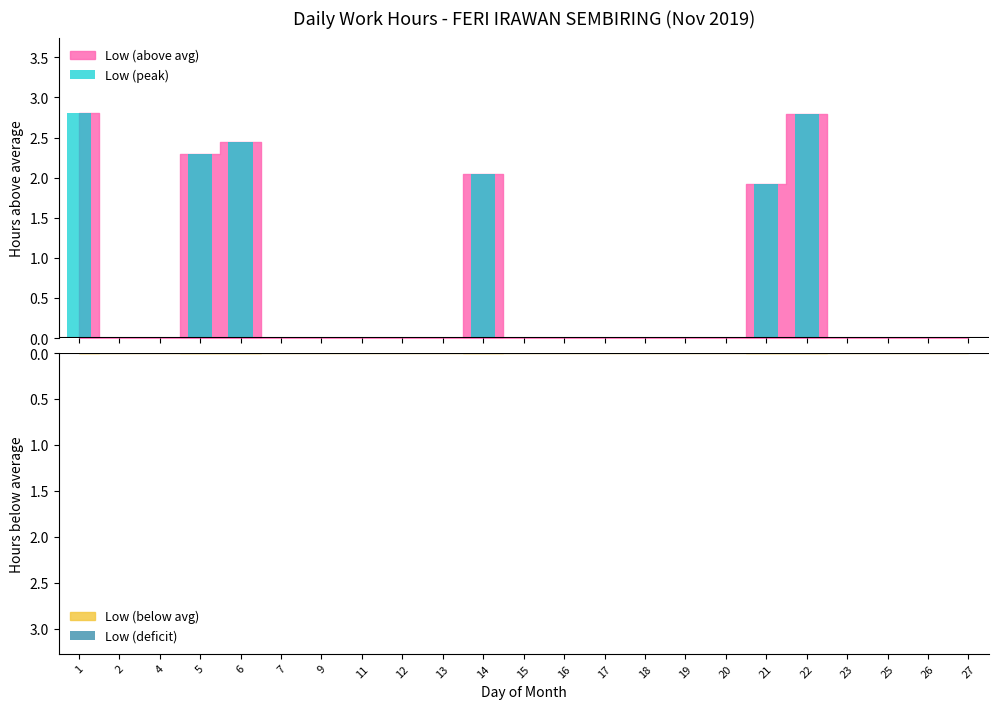

The value of Low (peak) at 13 is -1.9. True or false?

False